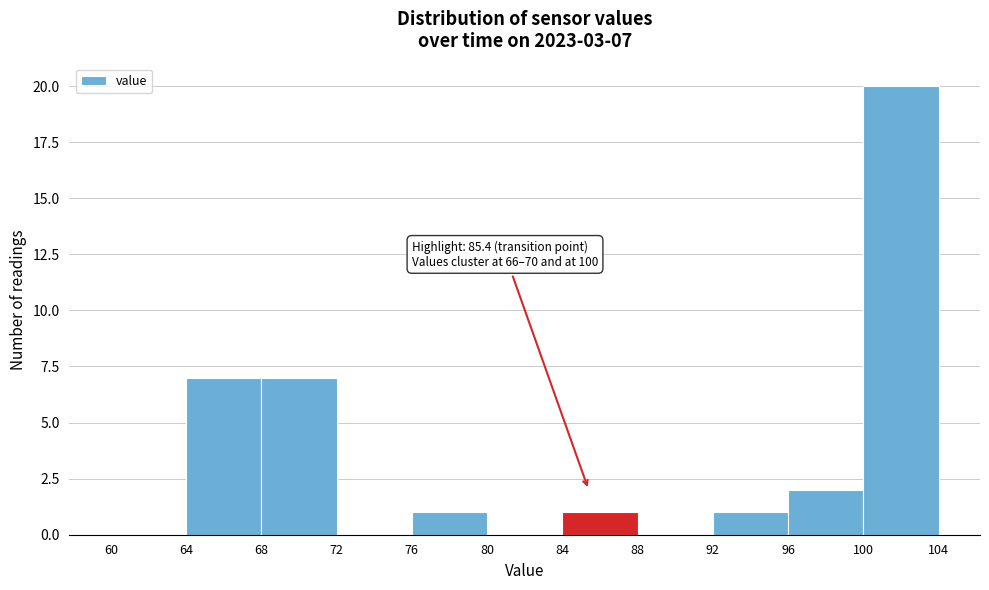

Over which range of the x-axis is the bar tallest?

100 to 104